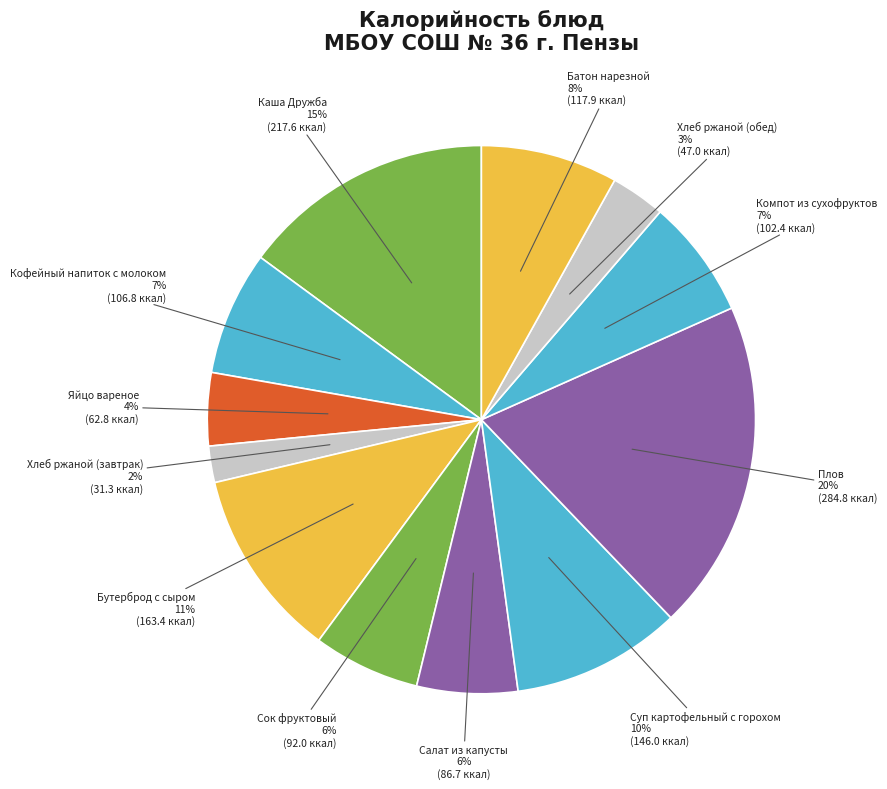

Is it true that Сок фруктовый is 1% of the pie?

False